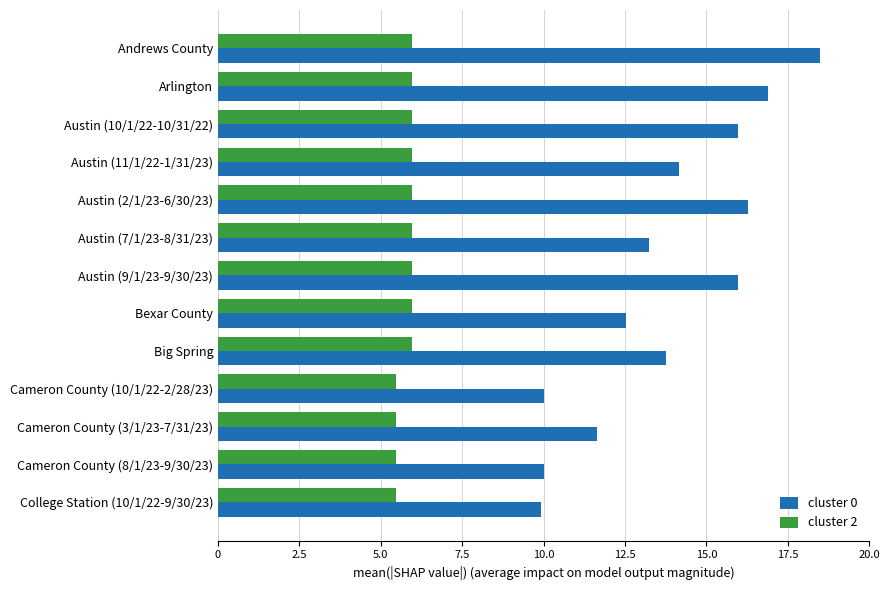

Which label corresponds to the largest value in the chart?

Andrews County